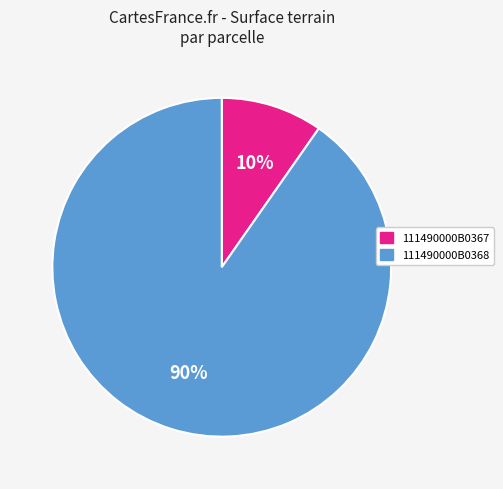

Between 111490000B0368 and 111490000B0367, which is larger?

111490000B0368